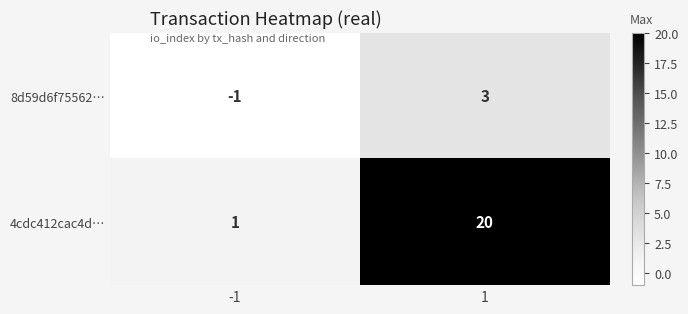

List the labels in order of 4cdc412cac4d… value, largest first.

1, -1